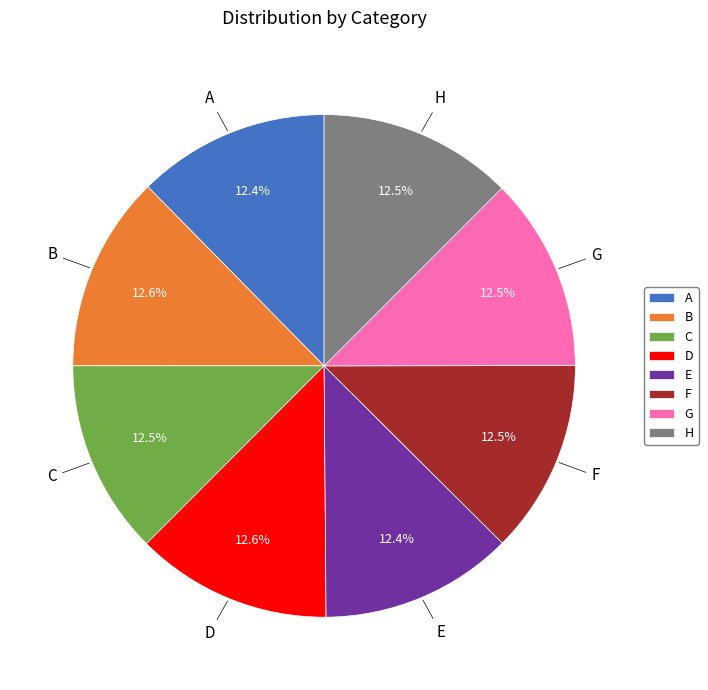

Is there a majority slice in this chart?

No